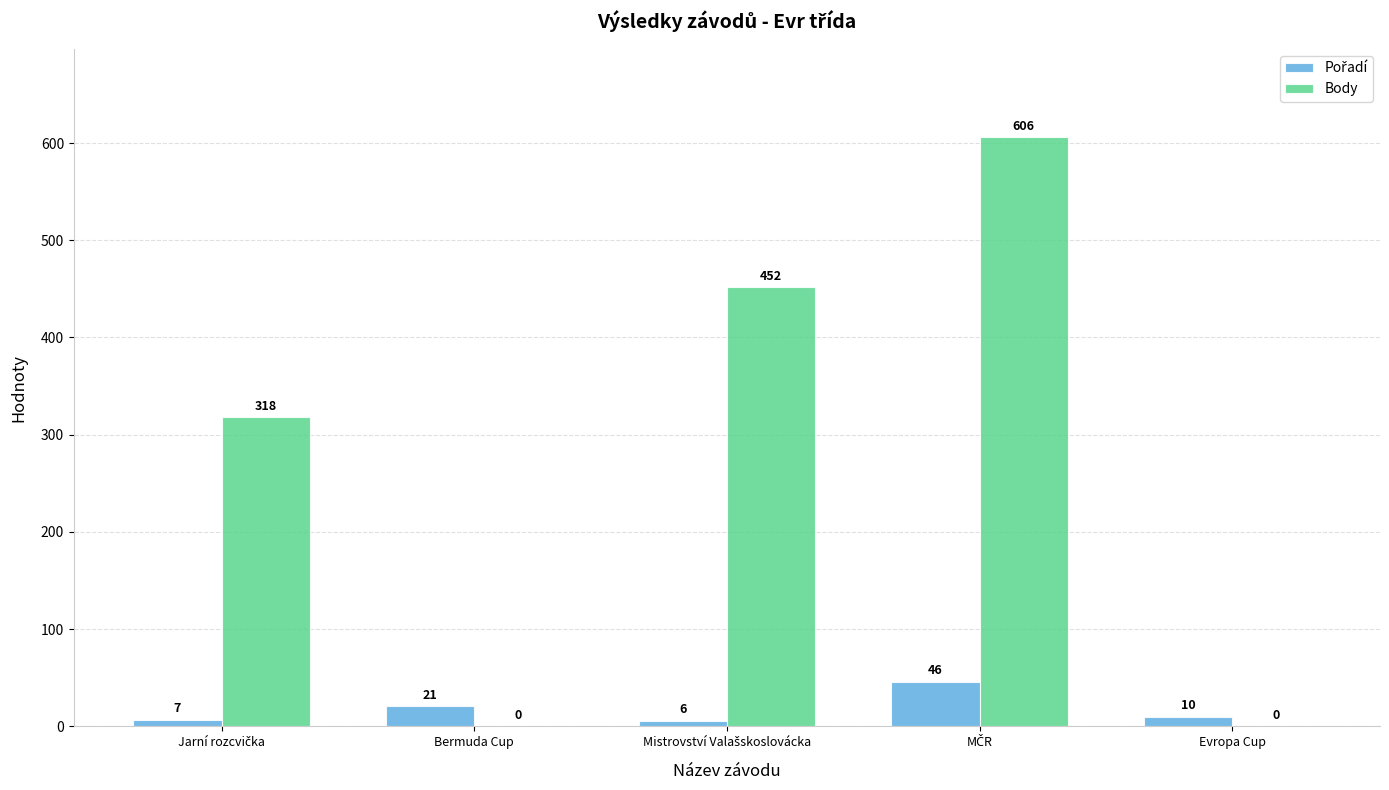

What is the greatest value displayed?

606